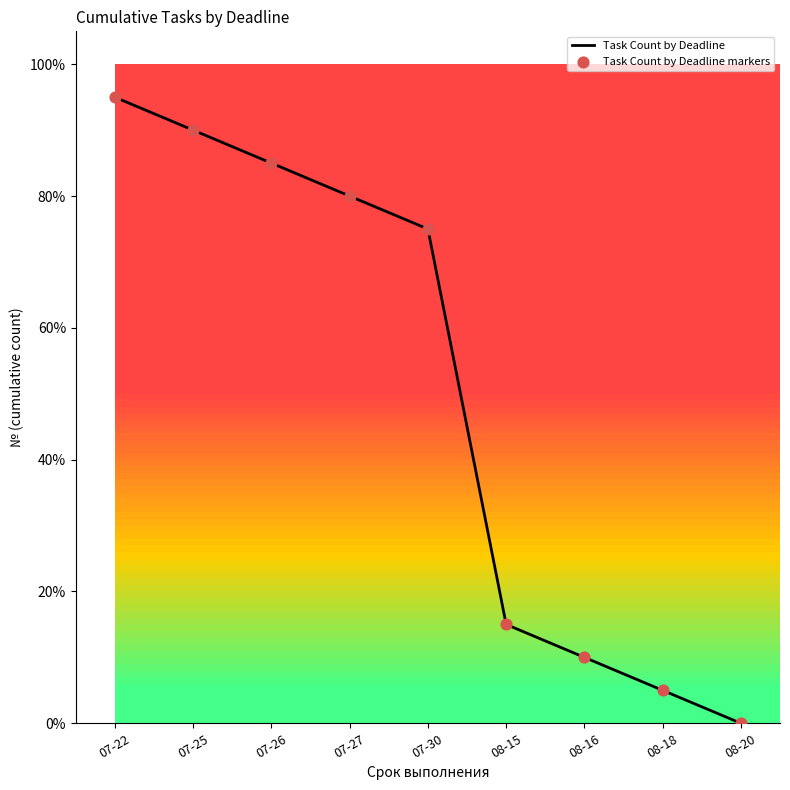

The chart shows a value of 0 at 08-20. True or false?

True